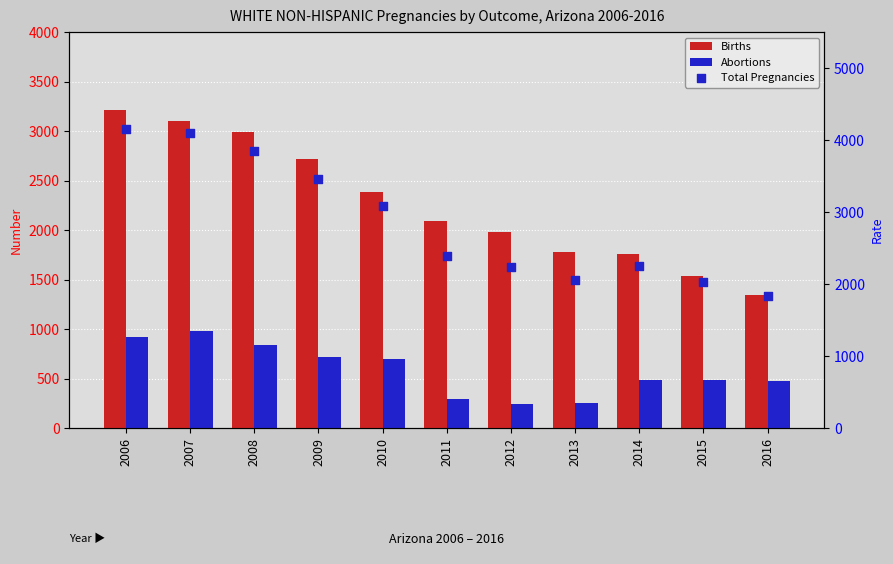

Which series has the largest total across all categories?

Total Pregnancies